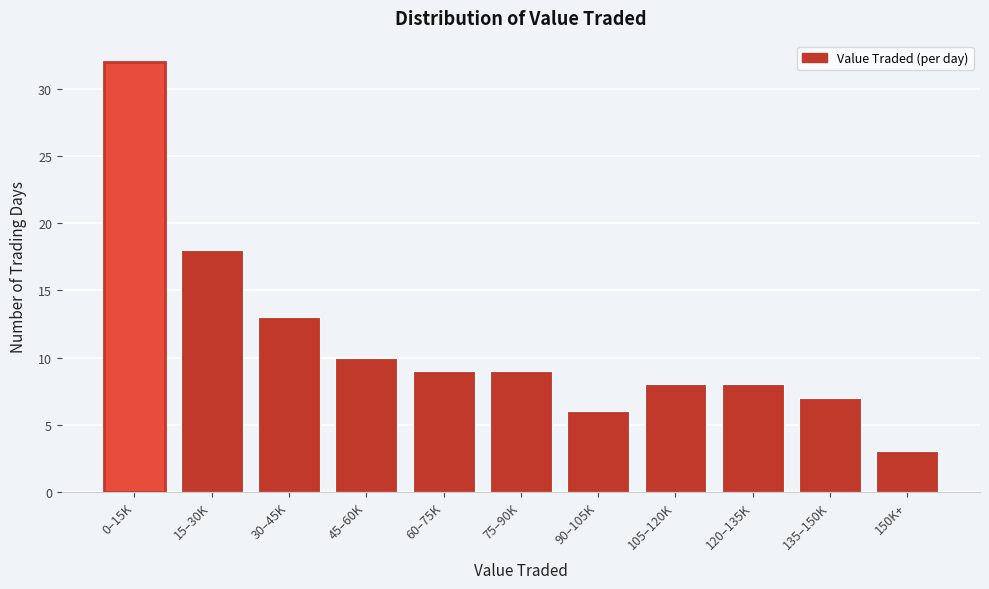

Reading left to right, transcribe all the data shown in this chart.

32	18	13	10	9	9	6	8	8	7	3